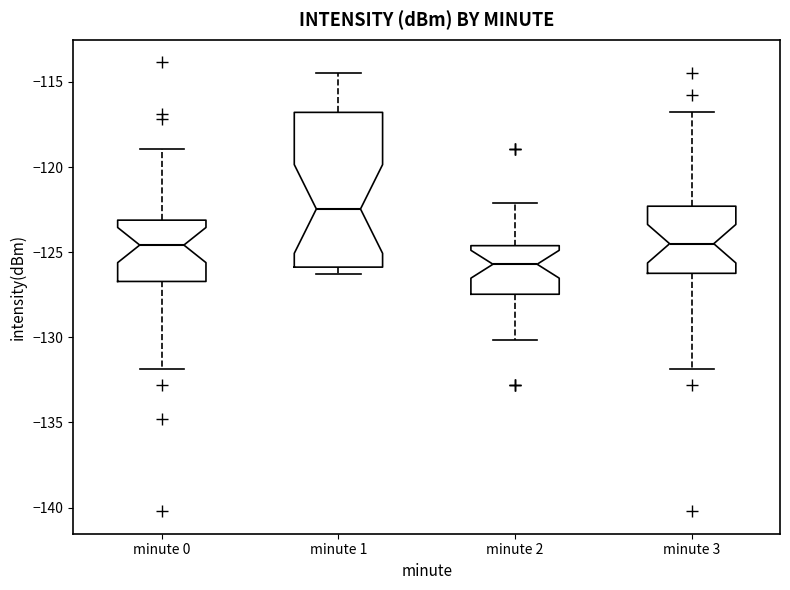

Which box has the highest median line?

minute 1